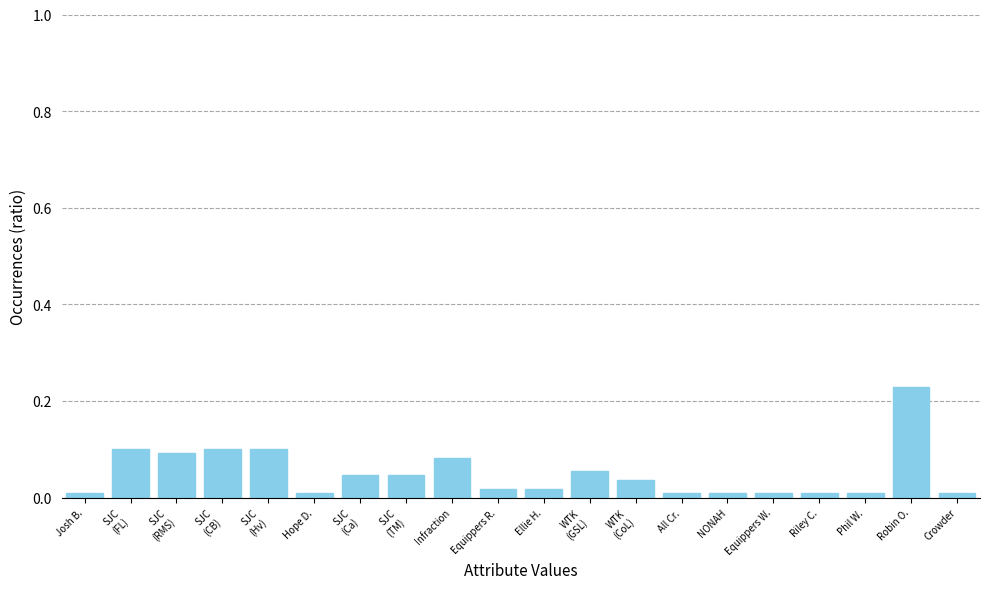

What is the sum of all values?

1.0